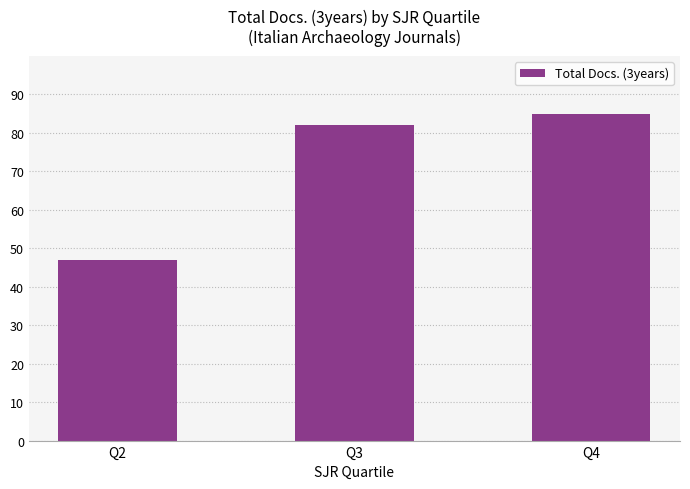

What is the sum of the values at Q4 and Q2?

132